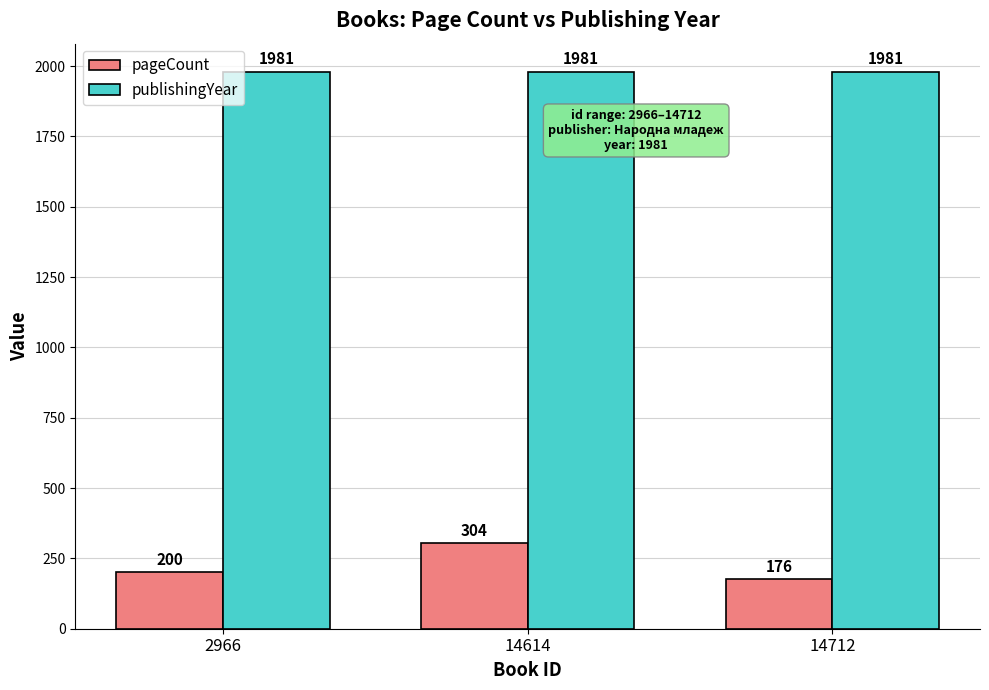

The value of publishingYear at 14614 is 1981. True or false?

True